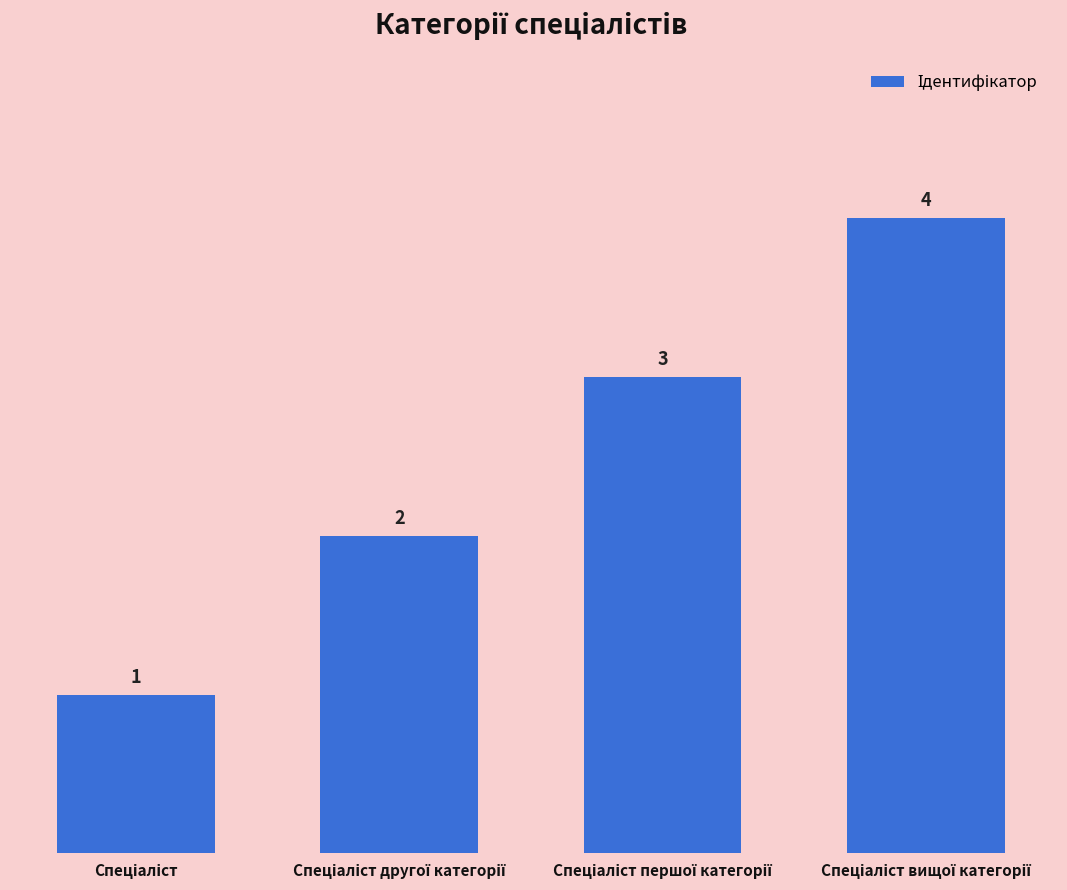

How many values are between 2 and 4?

3